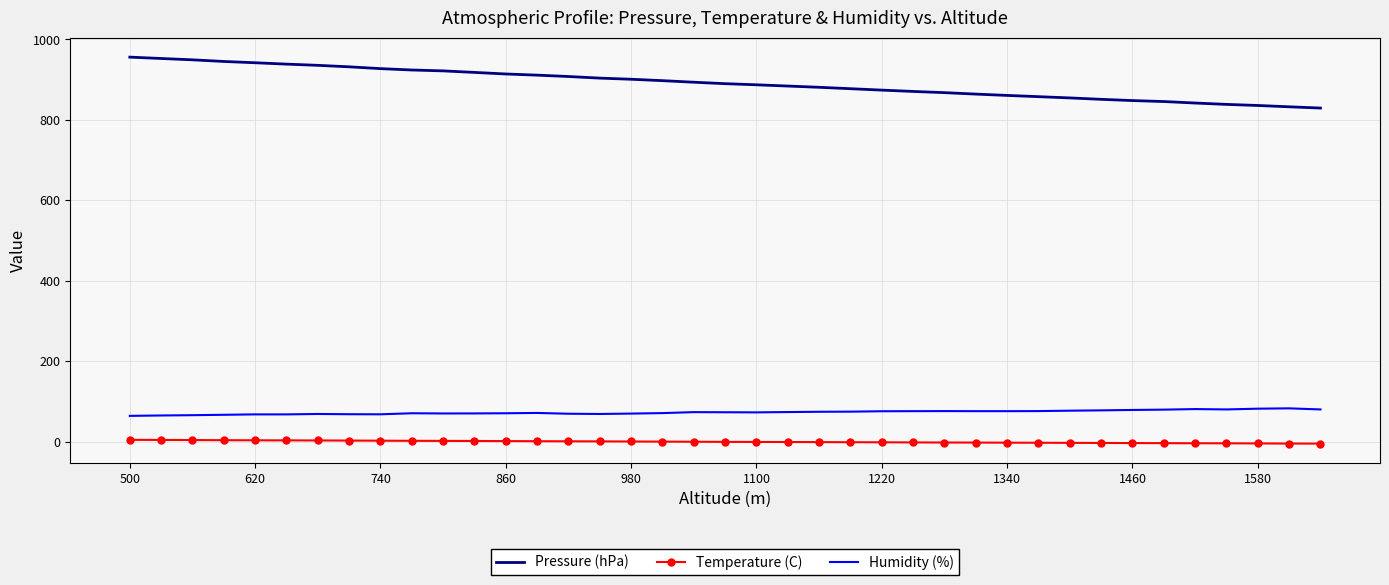

True or false: Humidity (%) and Pressure (hPa) intersect in this chart.

False